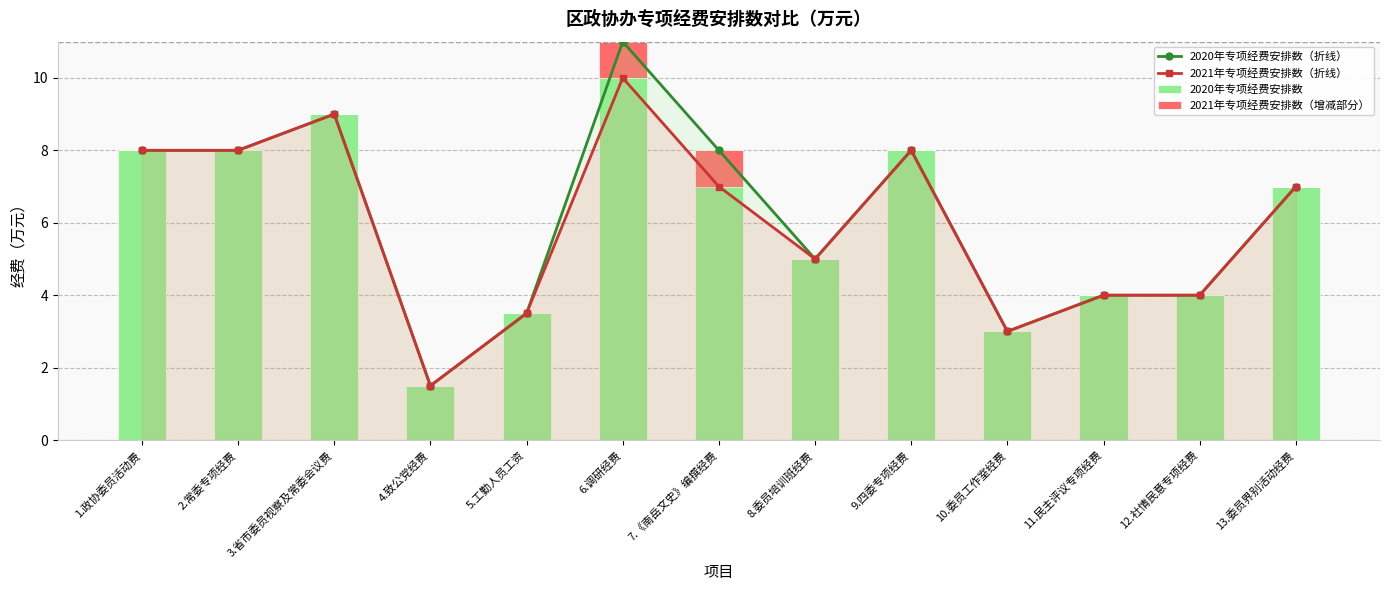

How many distinct data groups are displayed?

4